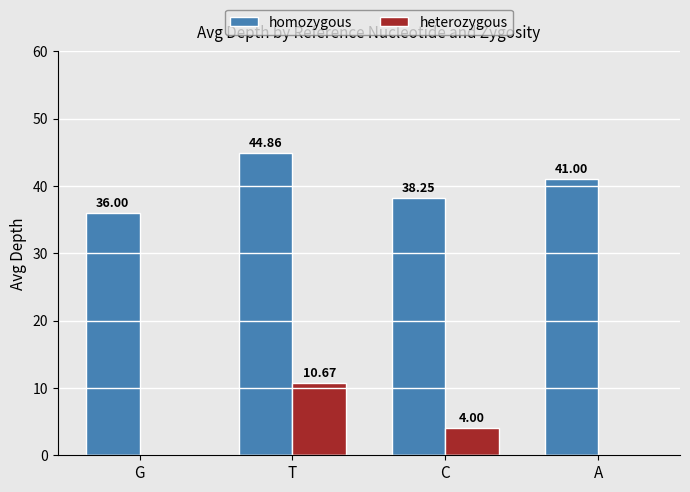

How many data points does each series have?

4